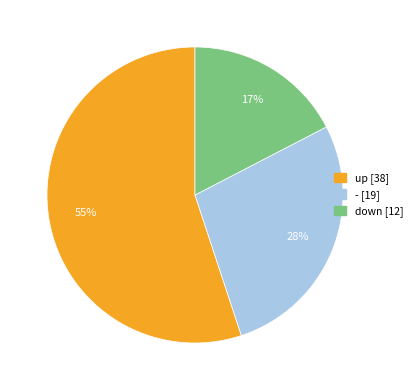

Is there any slice that represents more than half of the pie?

Yes